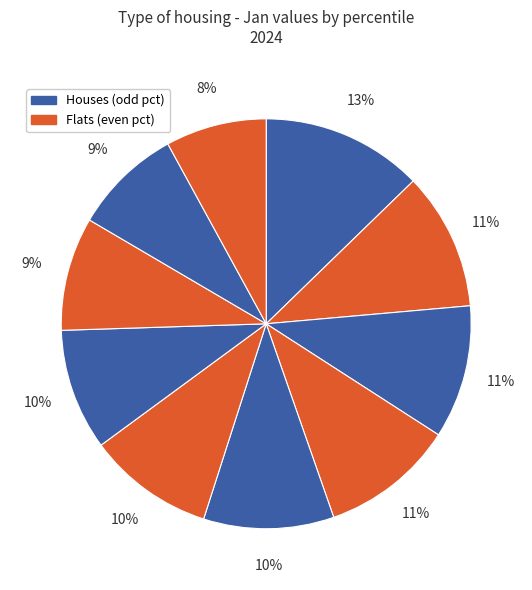

Is there any slice that represents more than half of the pie?

No